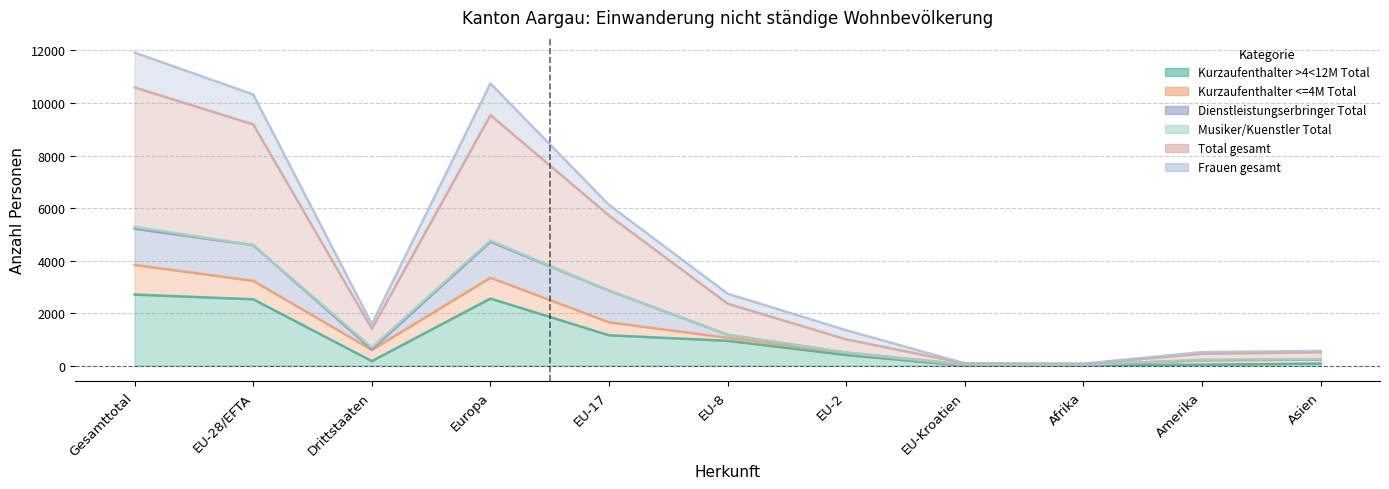

What is the minimum value for Total gesamt?

36